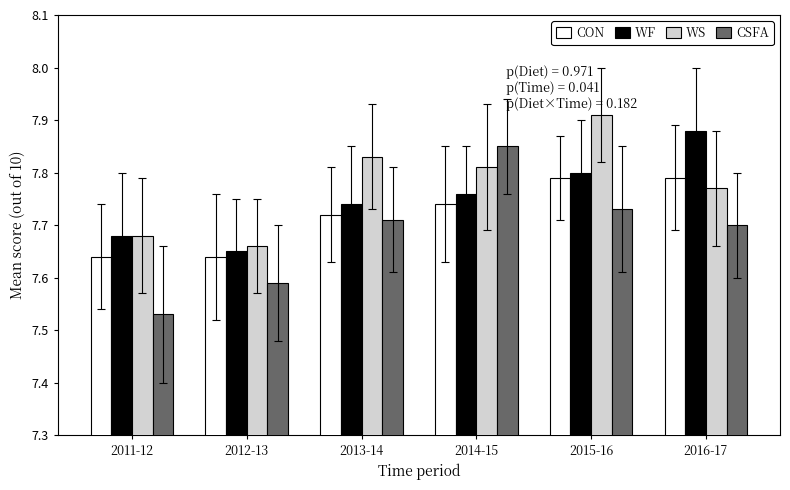

Which series has the largest range (max minus min)?

CSFA